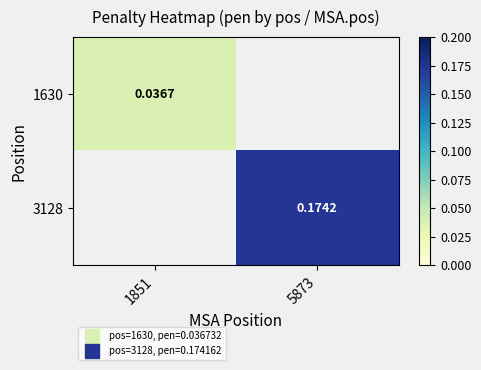

Is the value of 1630 at 5873 greater than the value of 3128 at 5873?

No